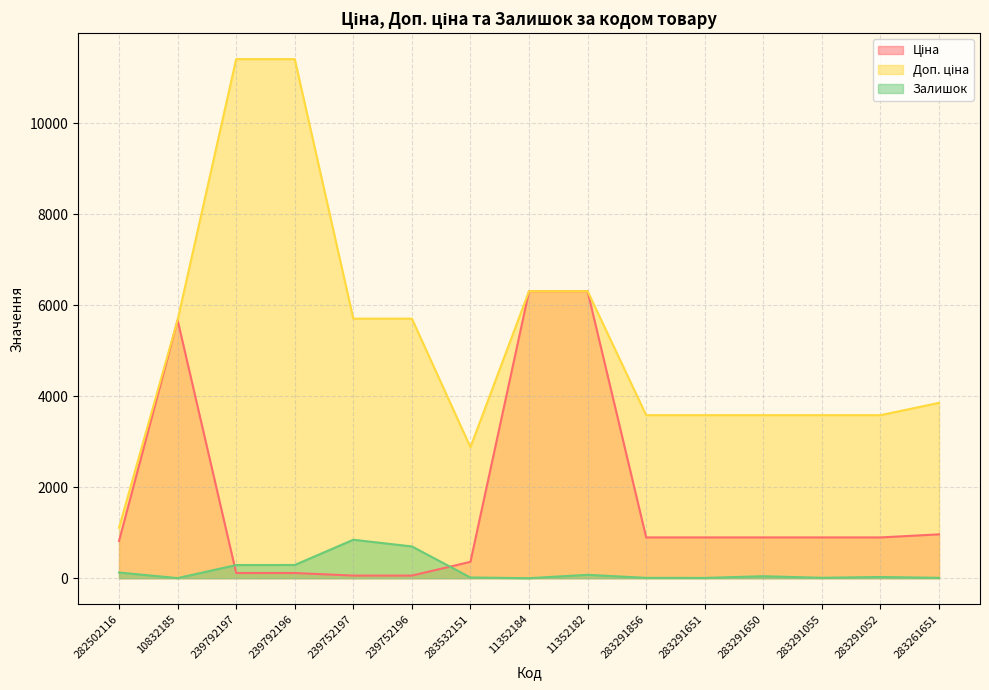

How many values in Залишок are above zero?

14